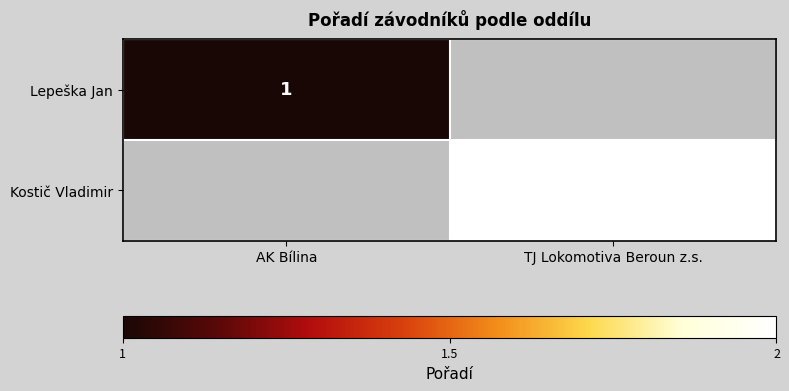

Which label corresponds to the largest value in the chart?

TJ Lokomotiva Beroun z.s.